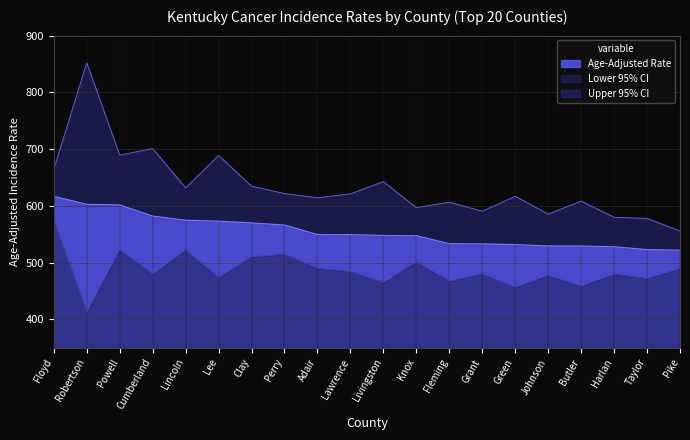

What is the label of the 11th point from the left?

Livingston